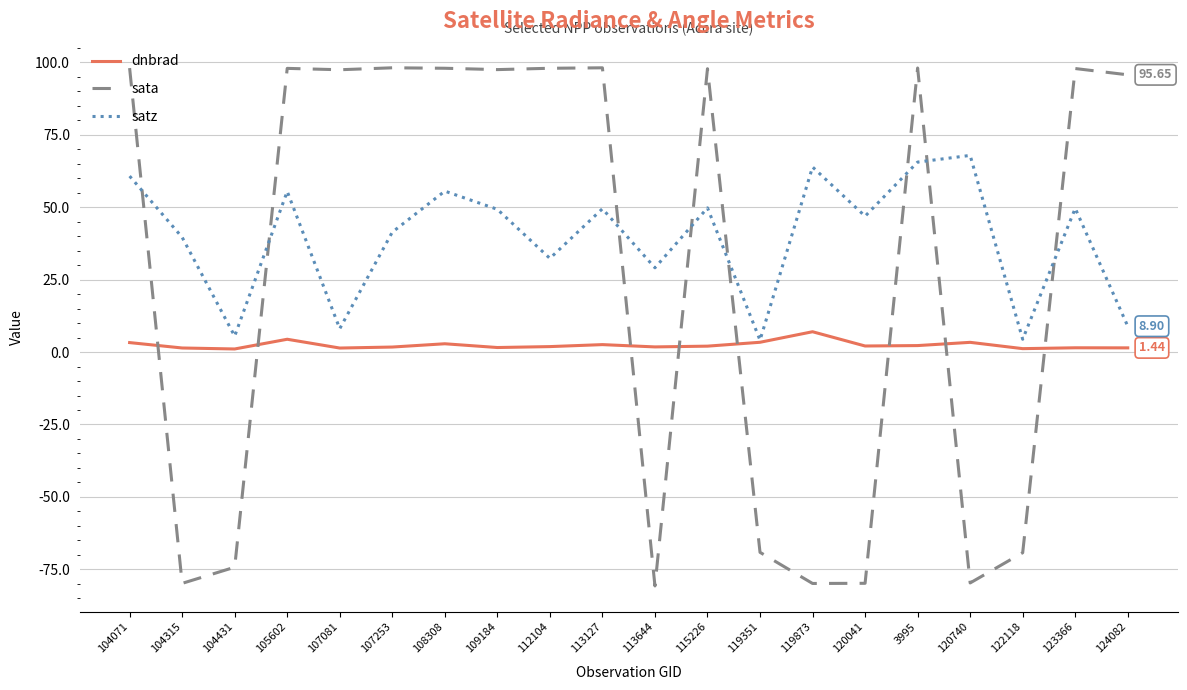

At 112104, list the series in order from largest to smallest.

sata, satz, dnbrad